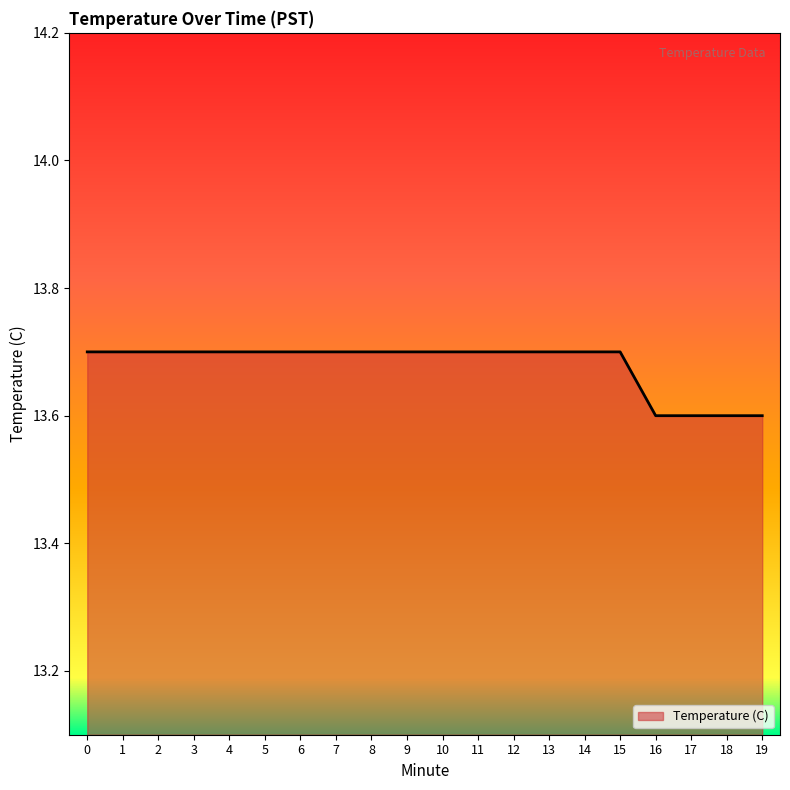

What is the ratio of the value at 14 to the value at 2?

1.0